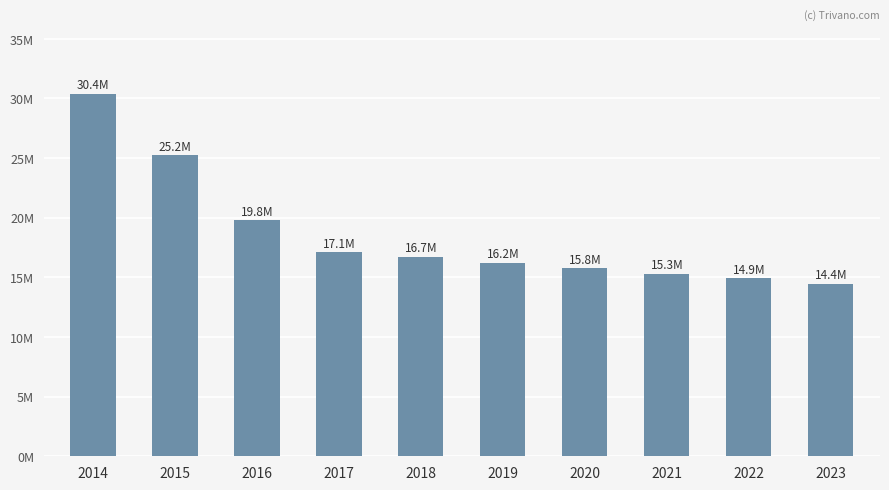

True or false: the data shows 14929700 at 2022.

True